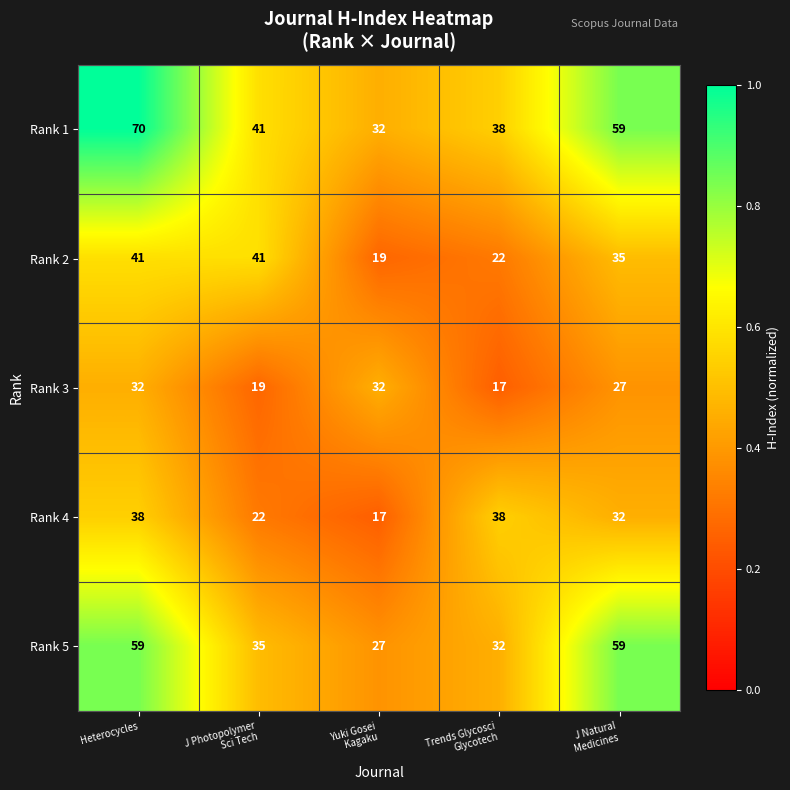

Which category has the highest value across all series?

Heterocycles